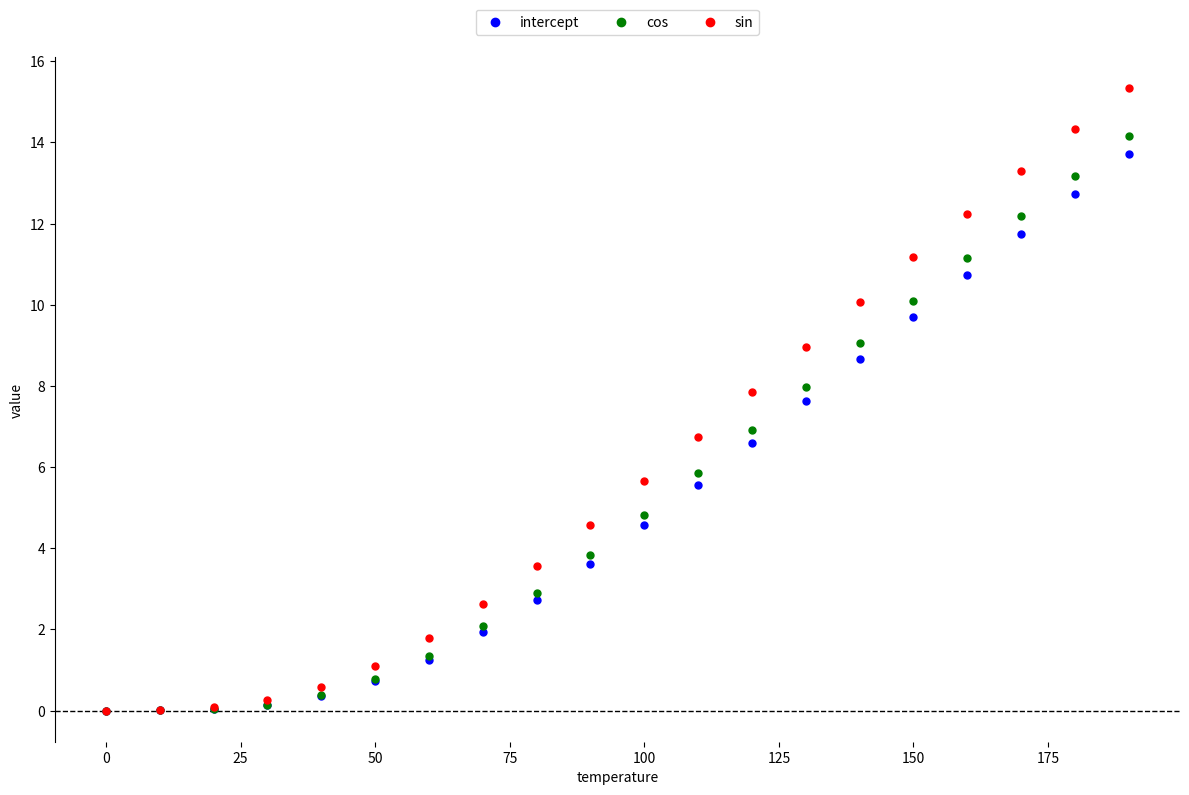

Which series has the widest spread of Y values?

sin